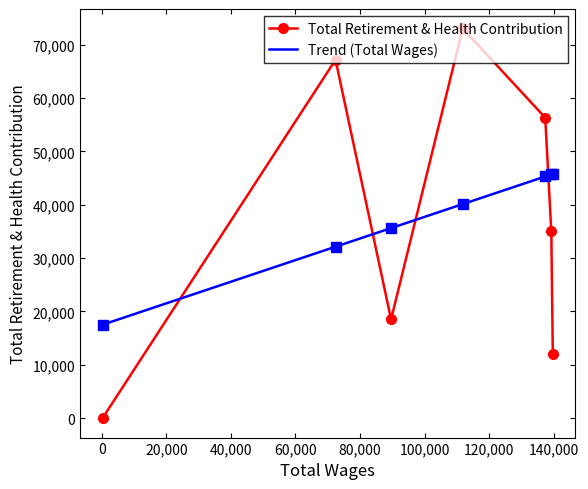

In Total Retirement & Health Contribution, how many points are lower than both neighbors (excluding endpoints)?

1